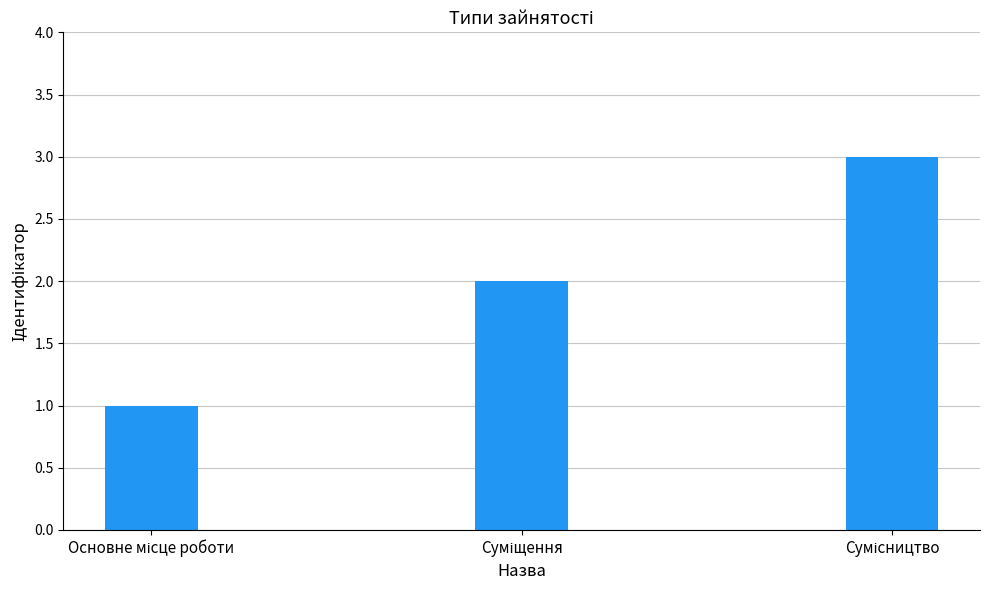

What is the sum of all values?

6